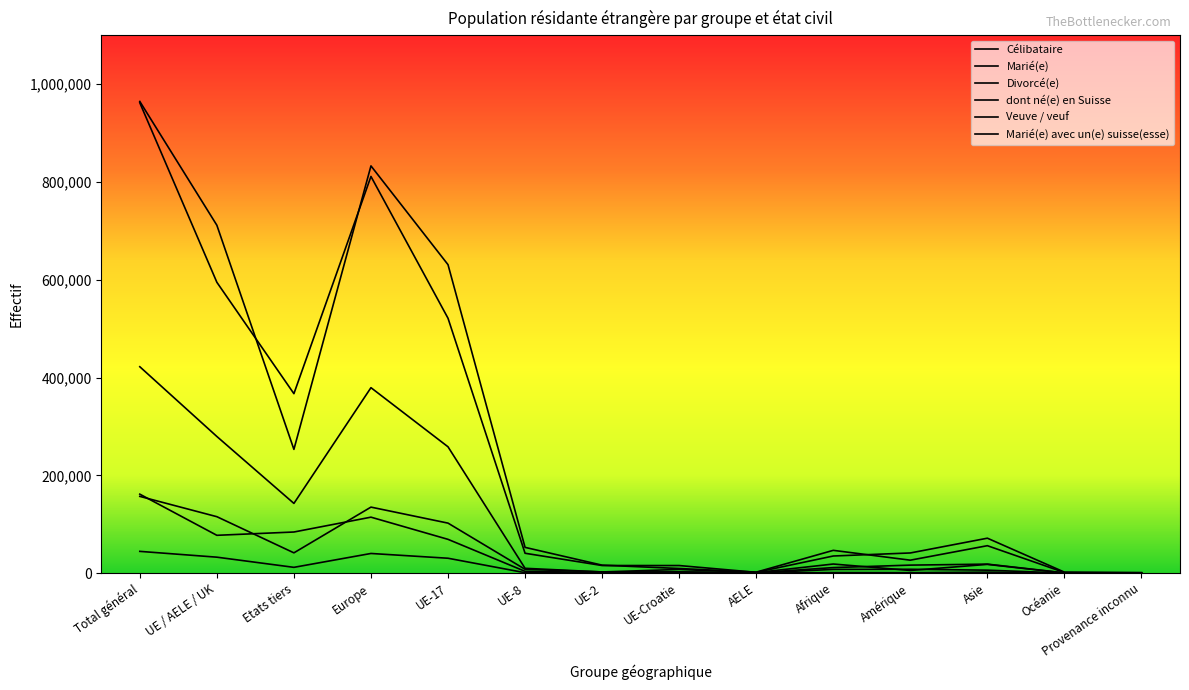

True or false: Divorcé(e) and Veuve / veuf intersect in this chart.

False